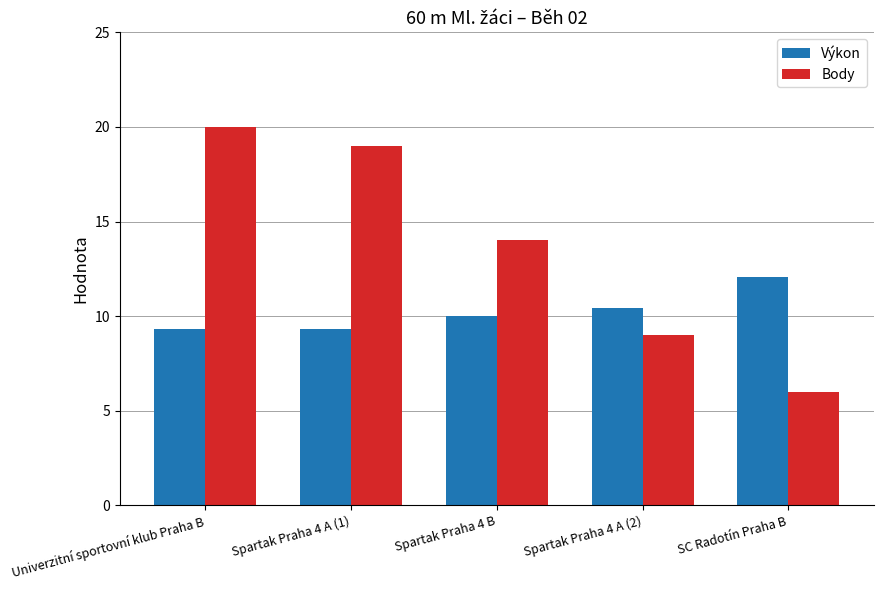

What is the total value across all series at Spartak Praha 4 A (1)?

28.3